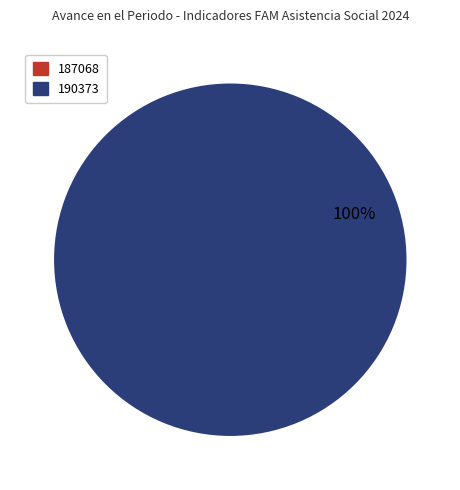

To the nearest percent, what is the difference between the largest and smallest slice percentages?

100%